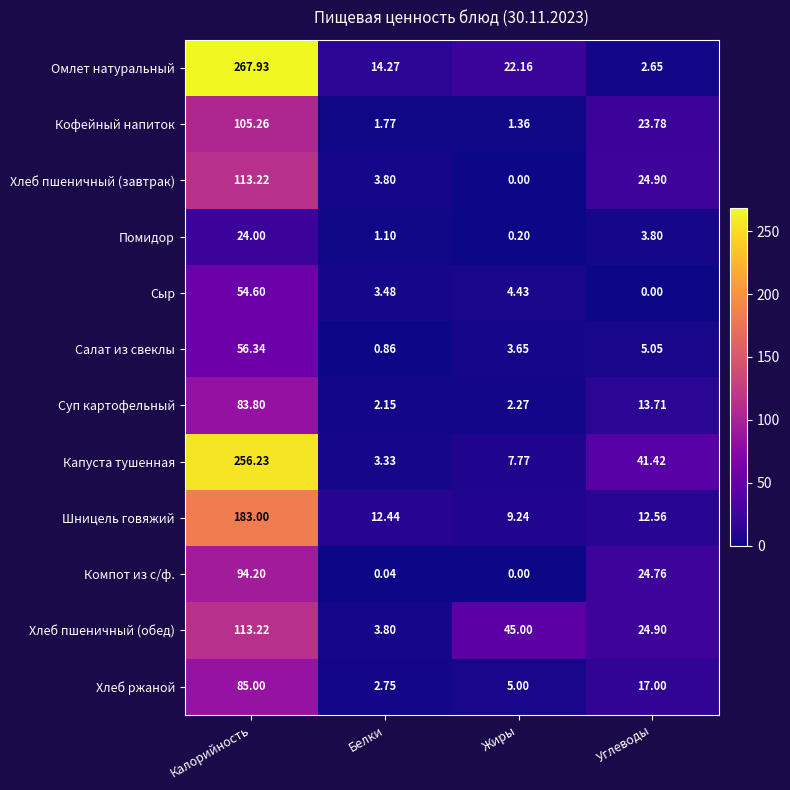

What is the greatest value displayed?

267.9